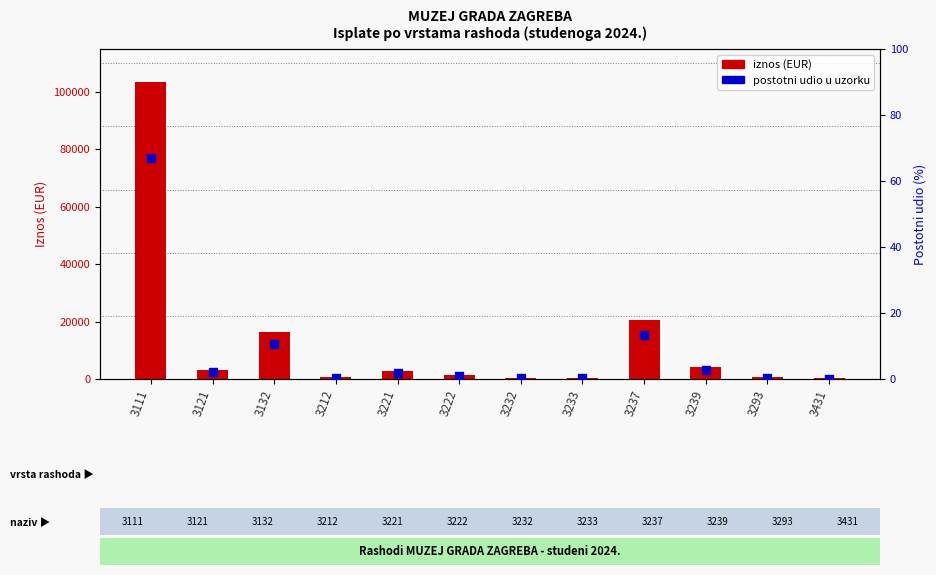

What are all the series names shown in the legend?

iznos (EUR), postotni udio u uzorku